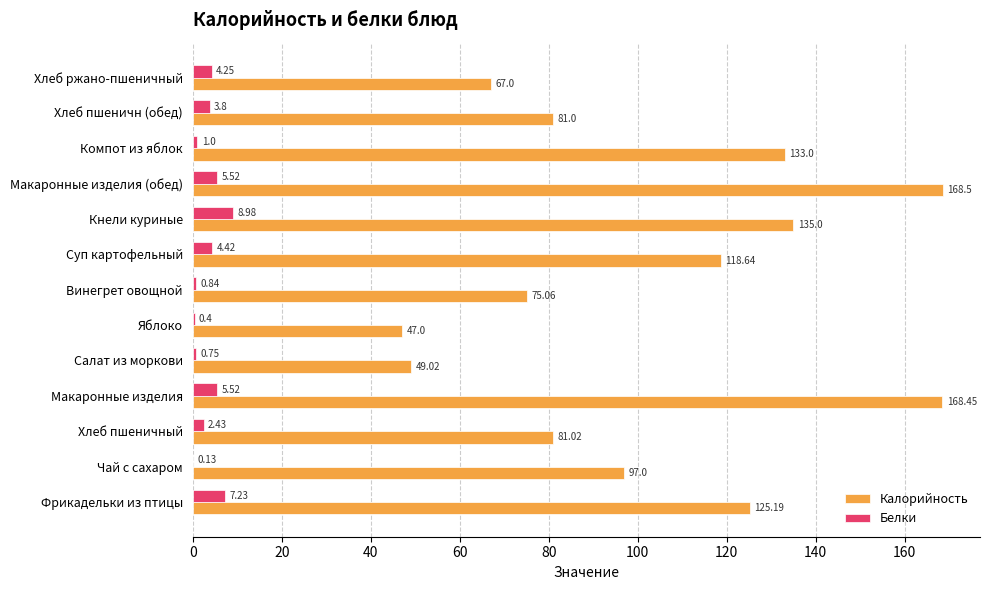

How many data points in Белки are above 3?

7